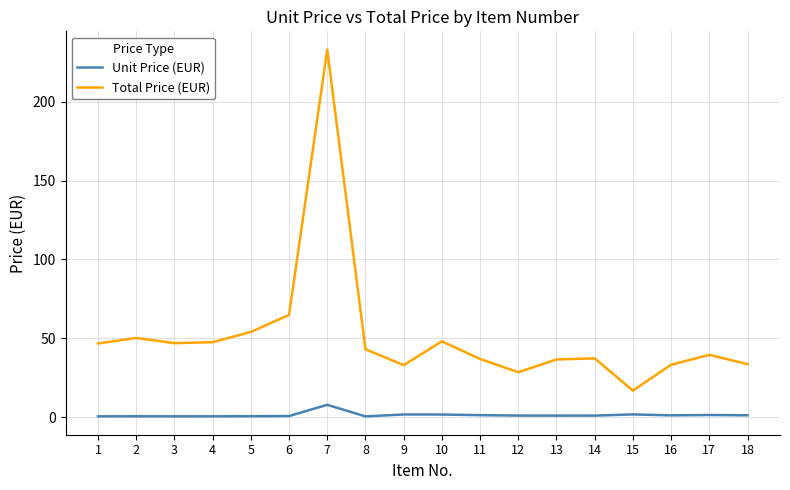

True or false: Total Price (EUR) and Unit Price (EUR) cross at least once.

False